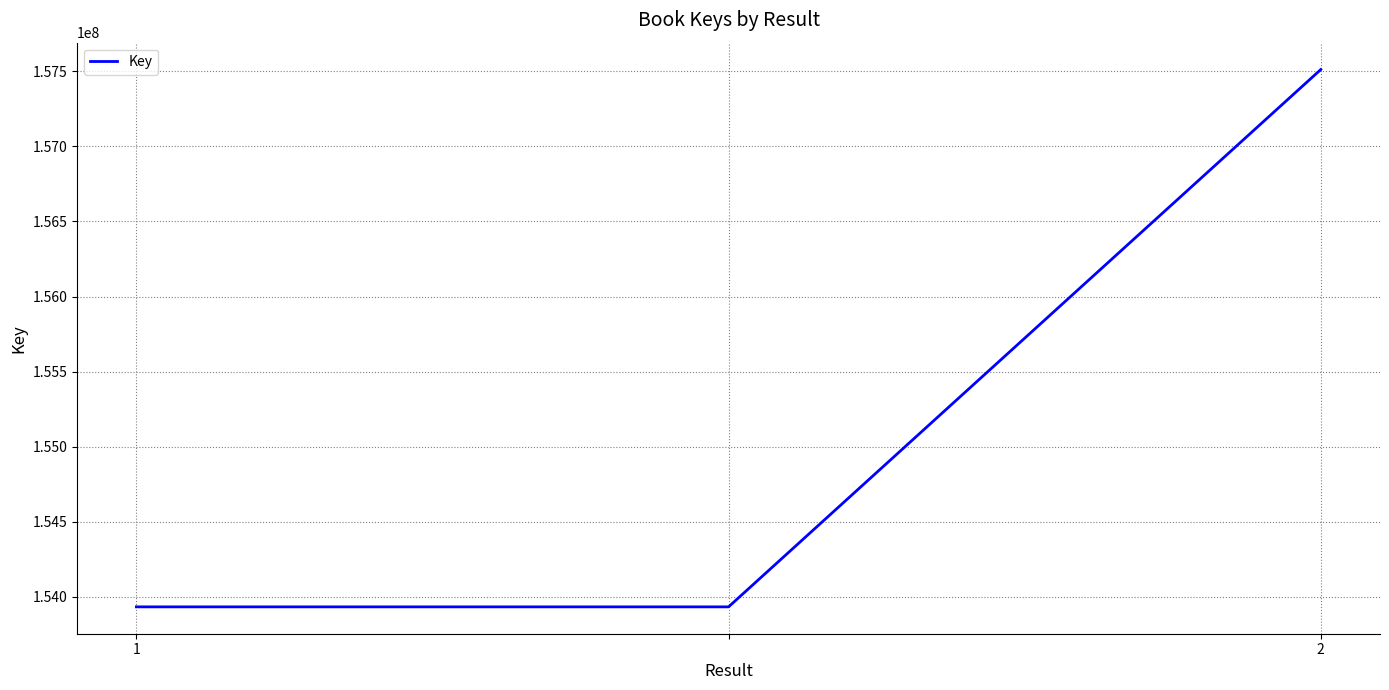

Count the number of data series in this chart.

1